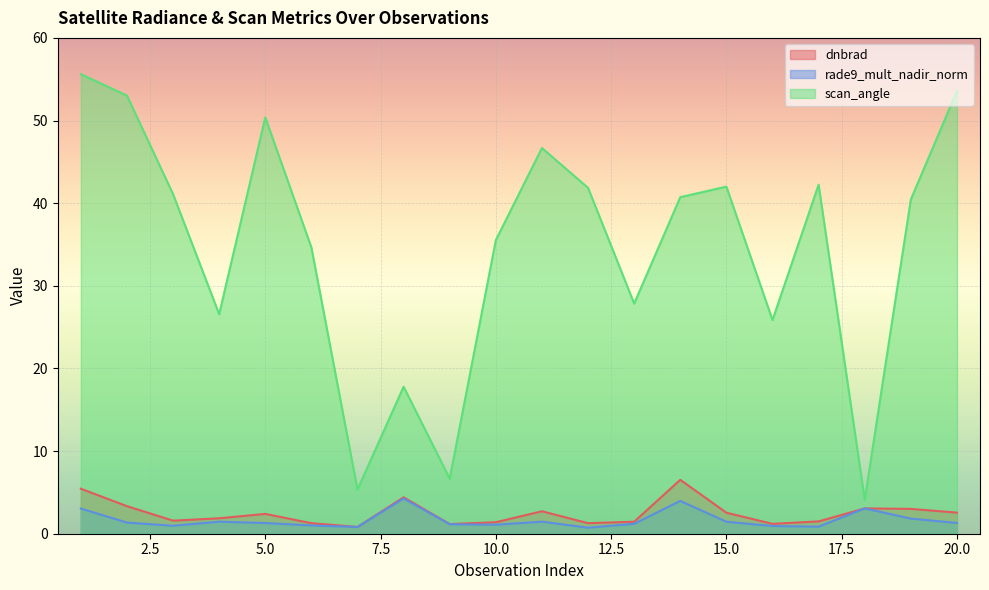

True or false: rade9_mult_nadir_norm and scan_angle cross at least once.

False